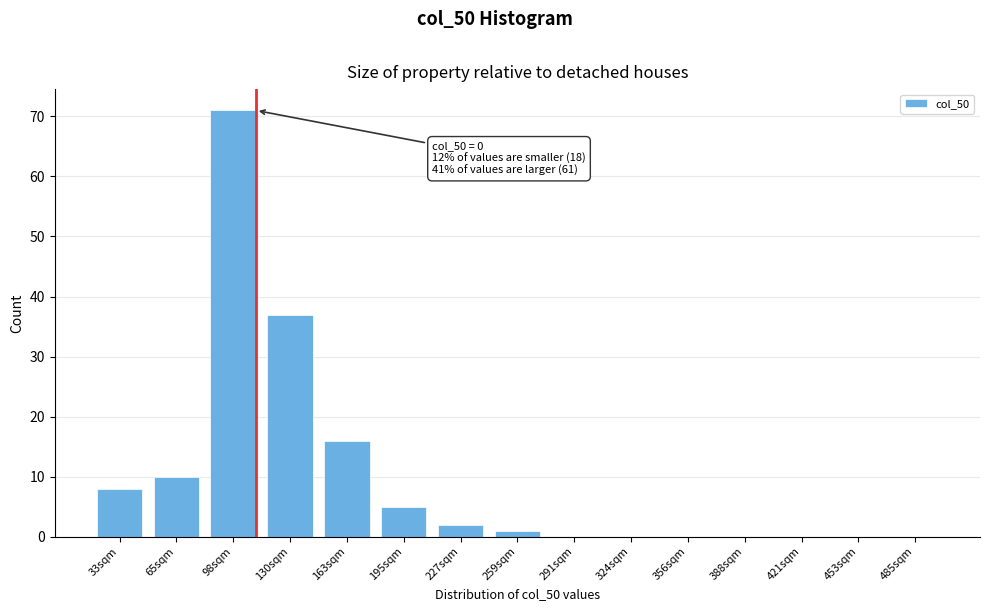

Reading left to right, extract all data points from this chart.

33sqm=8	65sqm=10	98sqm=71	130sqm=37	163sqm=16	195sqm=5	227sqm=2	259sqm=1	291sqm=0	324sqm=0	356sqm=0	388sqm=0	421sqm=0	453sqm=0	485sqm=0